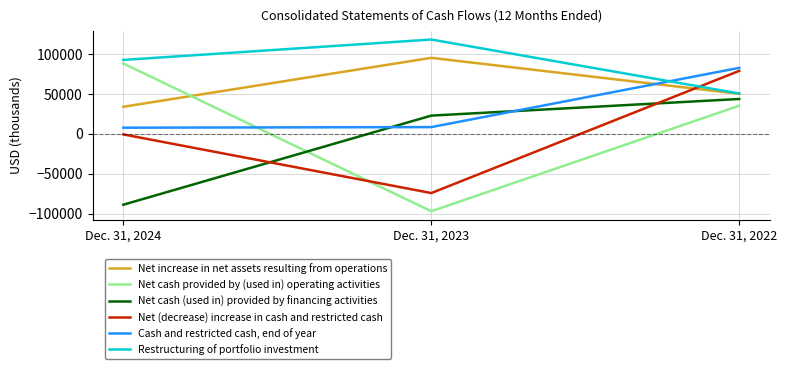

How many series are shown in this chart?

6